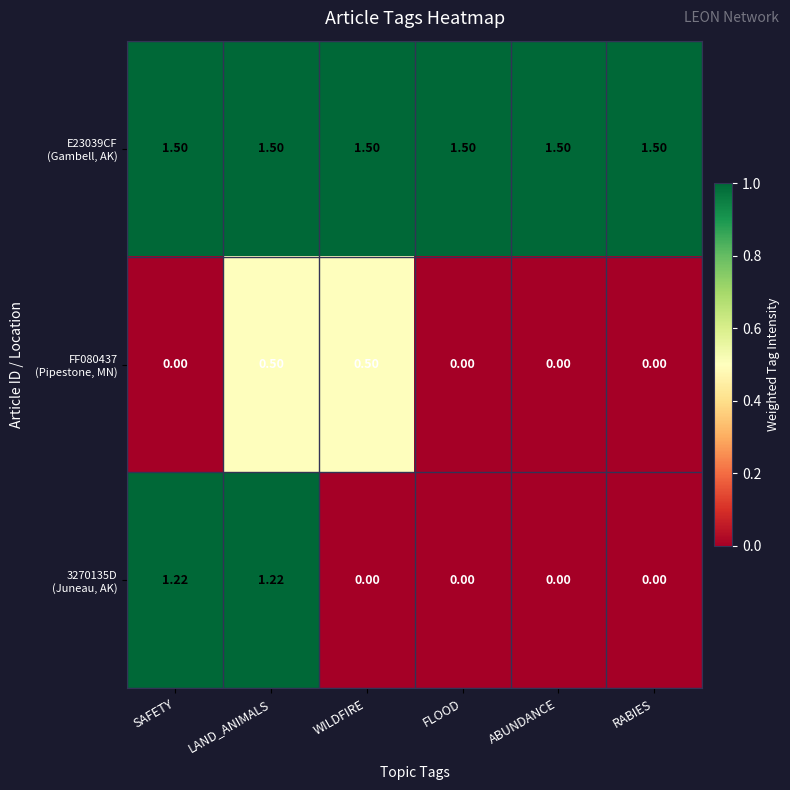

What is the difference between the highest and lowest values at SAFETY?

1.5